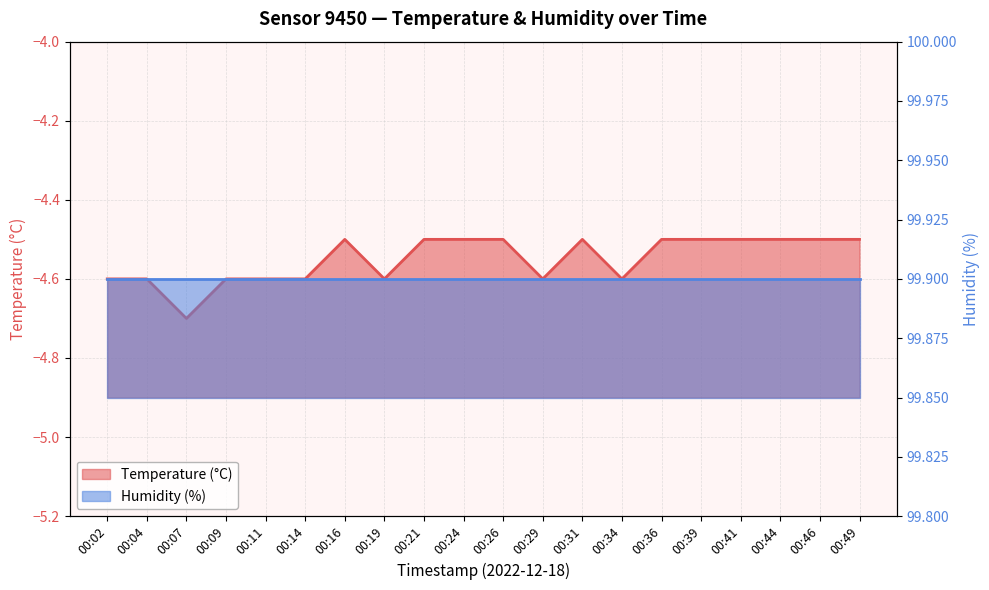

What is the total value across all series at 00:34?

95.3